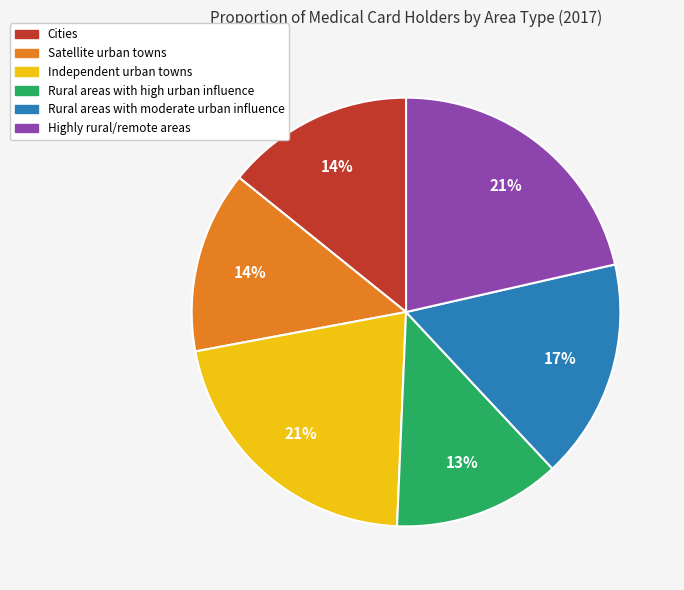

Is it true that Rural areas with high urban influence is 13% of the pie?

True